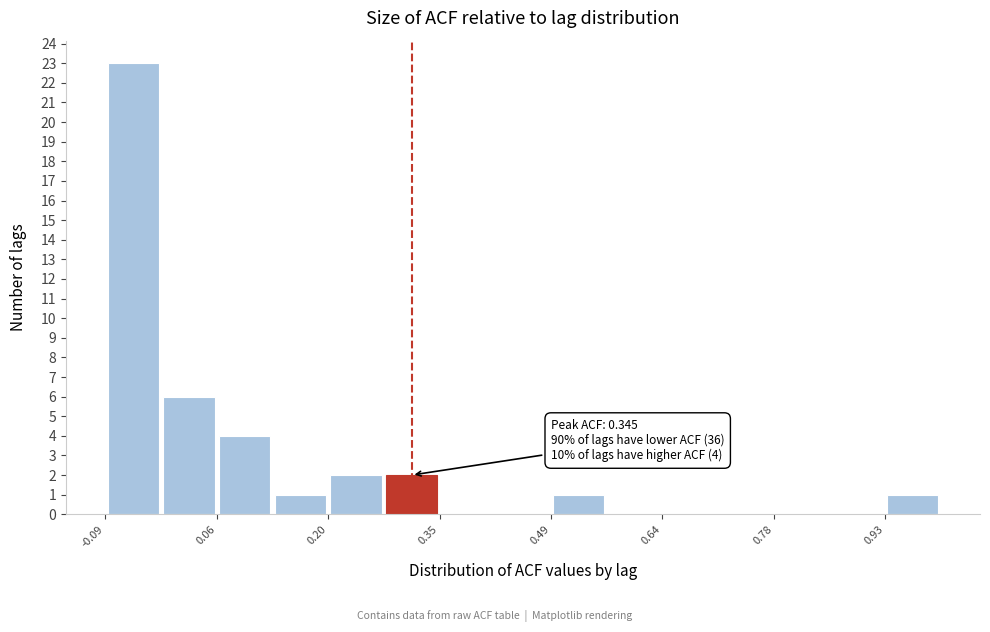

Read against the x-axis, roughly where is the centre of the tallest bar?

-0.06